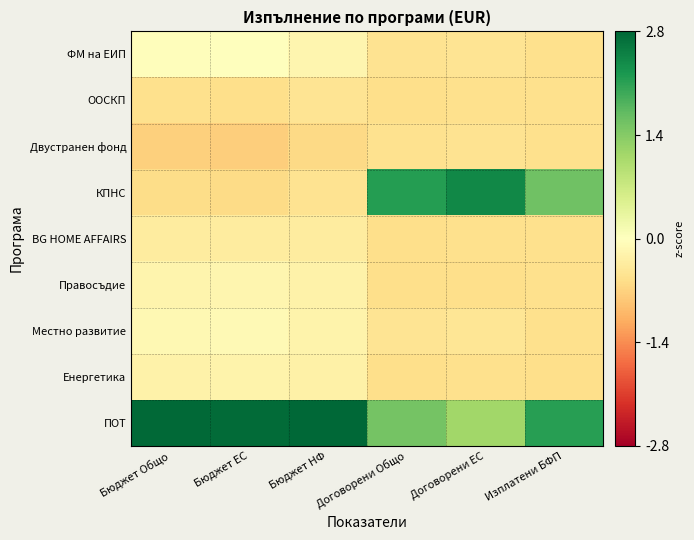

Which has a higher value, Бюджет Общо or Бюджет НФ?

Бюджет Общо